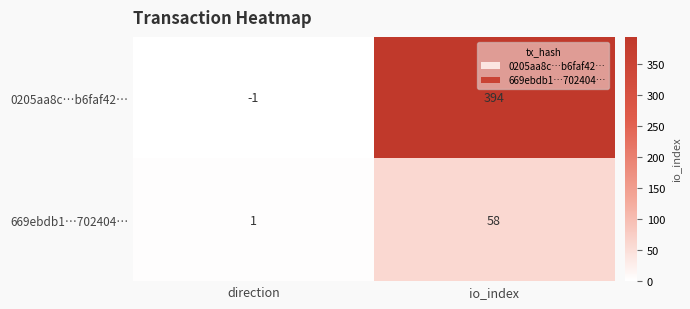

What is the highest value of the 669ebdb1…702404… series?

58